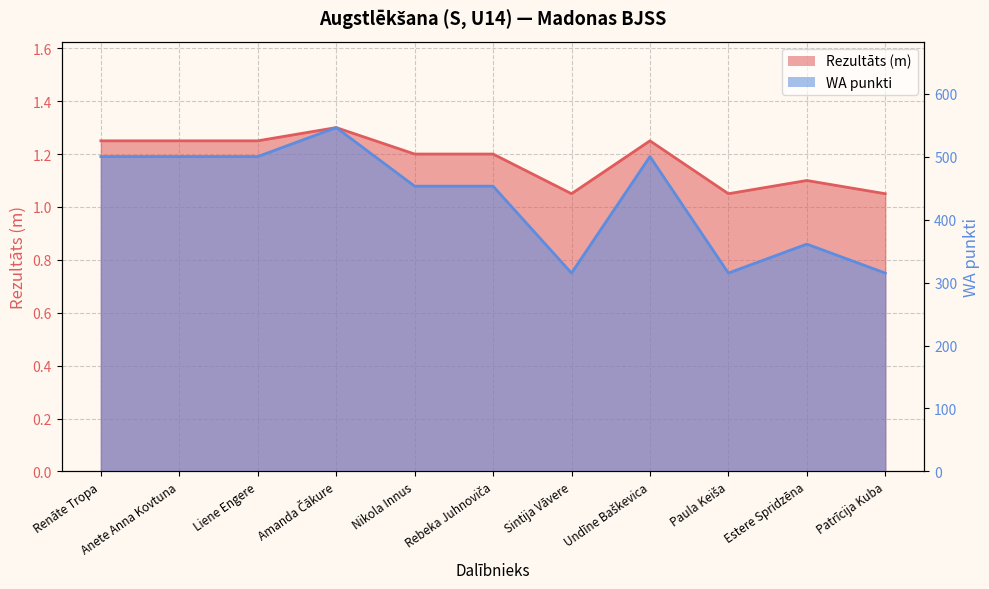

What is the average value of the WA series?

432.5